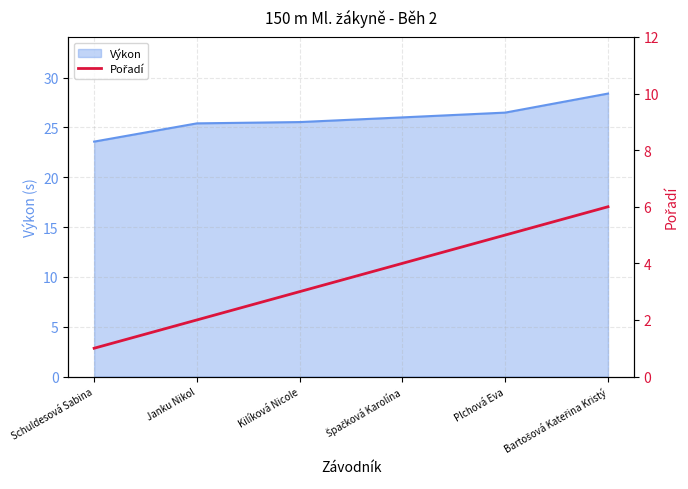

True or false: the data shows 5 at Plchová Eva.

True